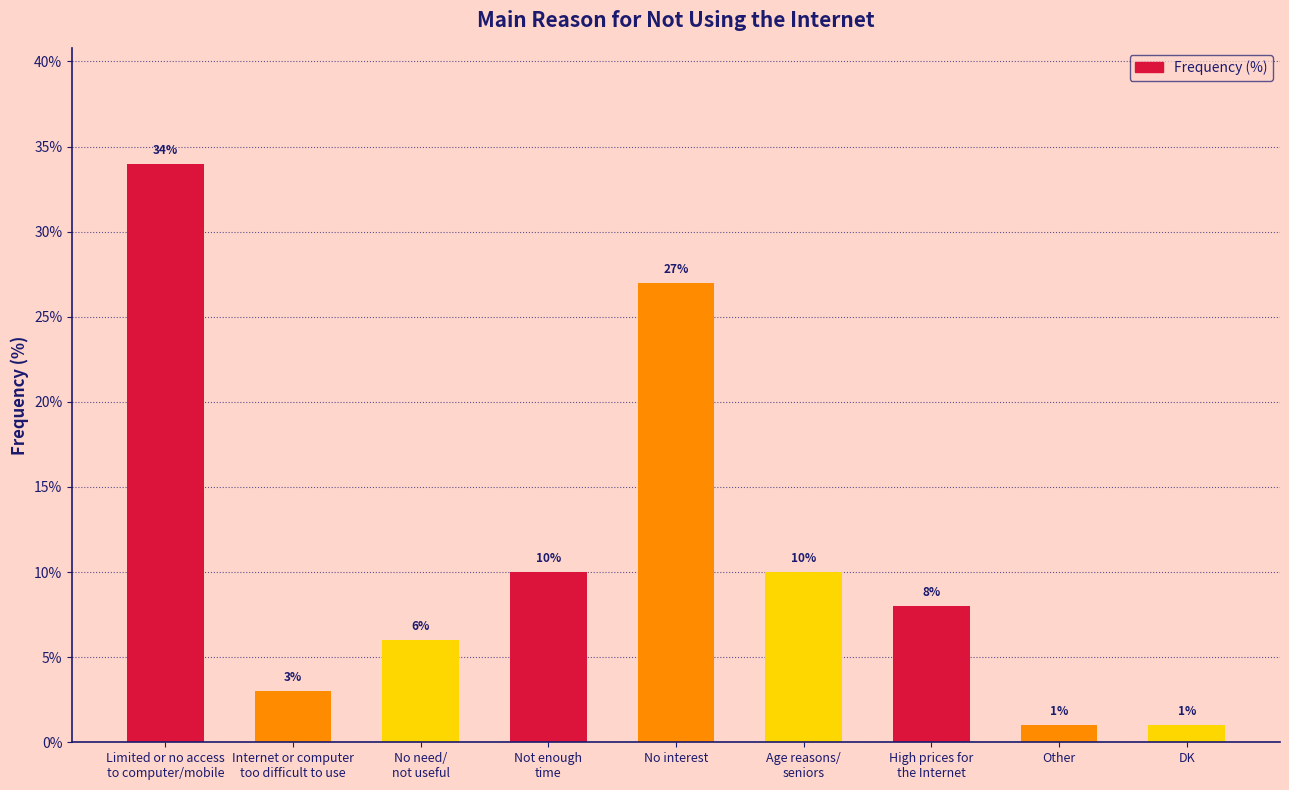

What is the label of the 5th bar from the left?

No interest